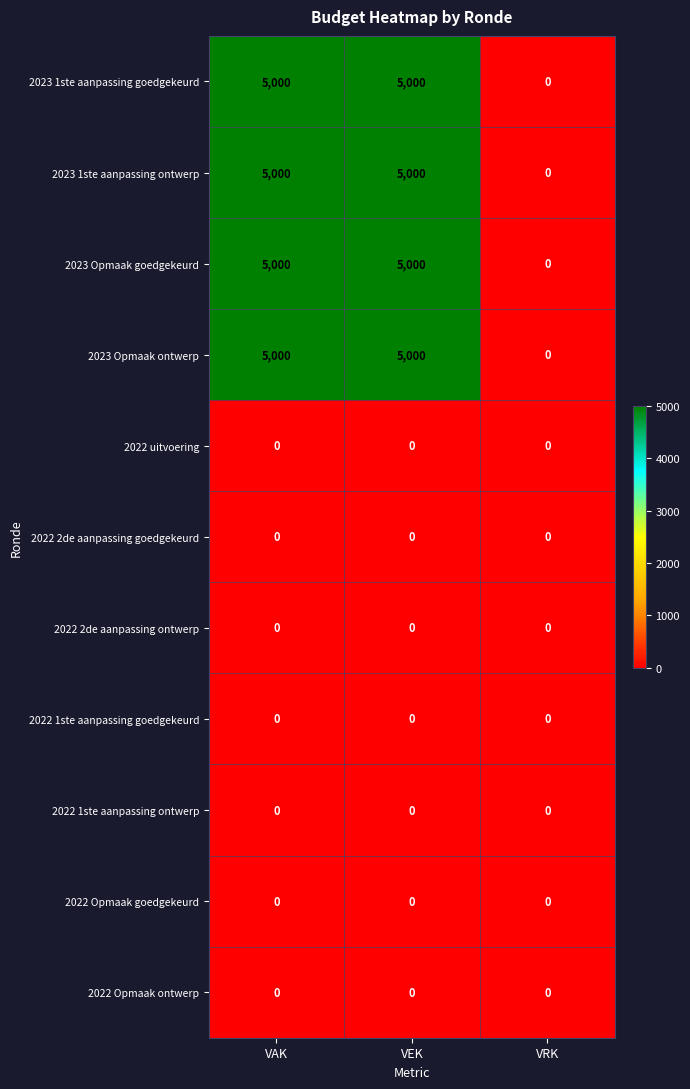

What is the difference between the 2023 Opmaak goedgekeurd values at VAK and VRK?

5000